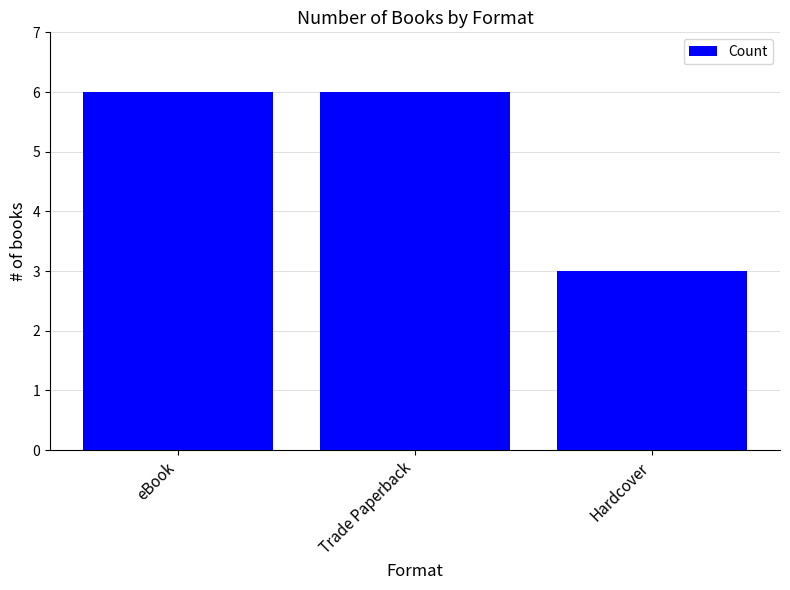

Is it true that the value at eBook is 2?

False